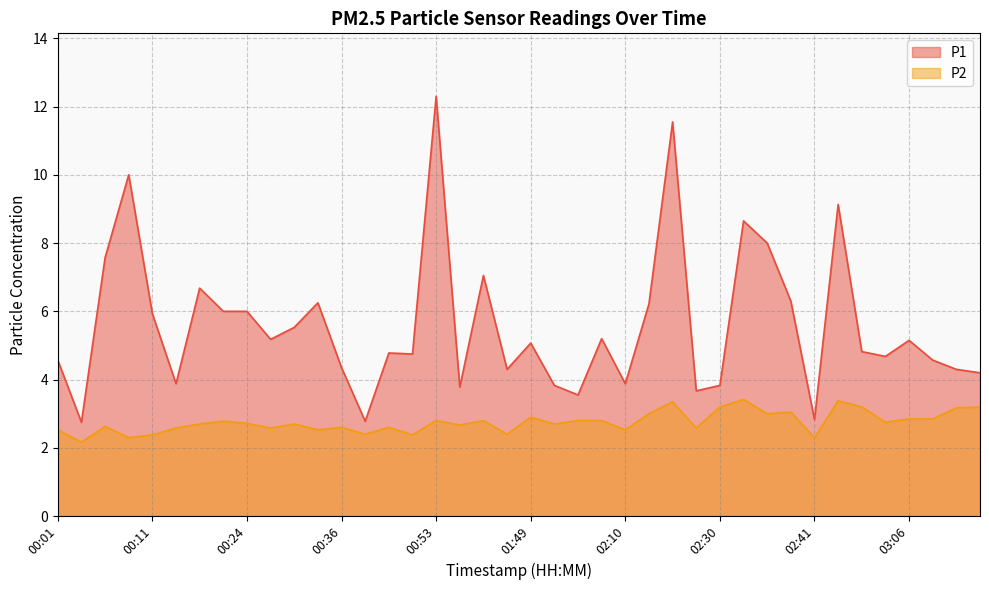

Where is P1 nearest to the value 7?

01:14